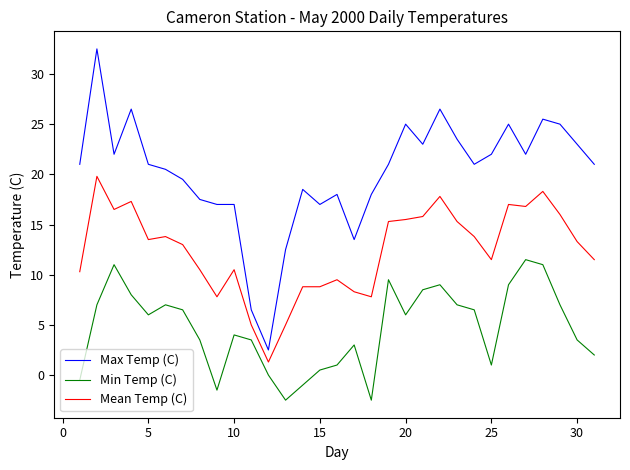

True or false: Mean Temp (C) and Min Temp (C) intersect in this chart.

False